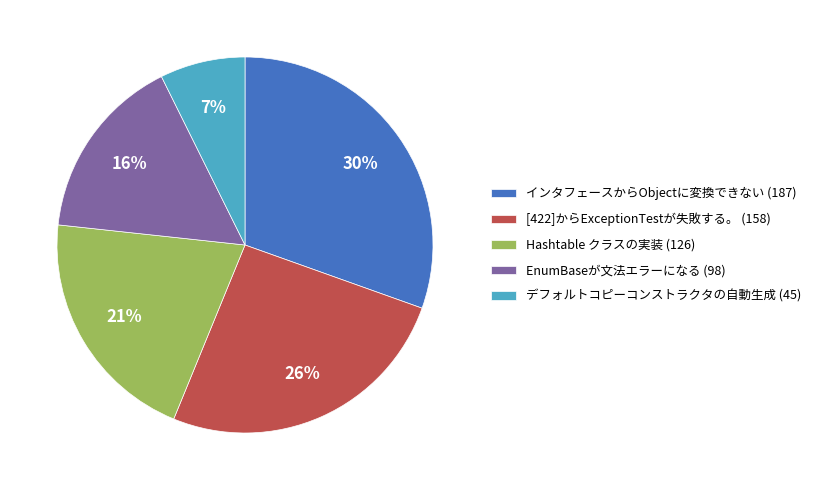

To the nearest percent, what percentage of the pie is EnumBaseが文法エラーになる (98)?

16%